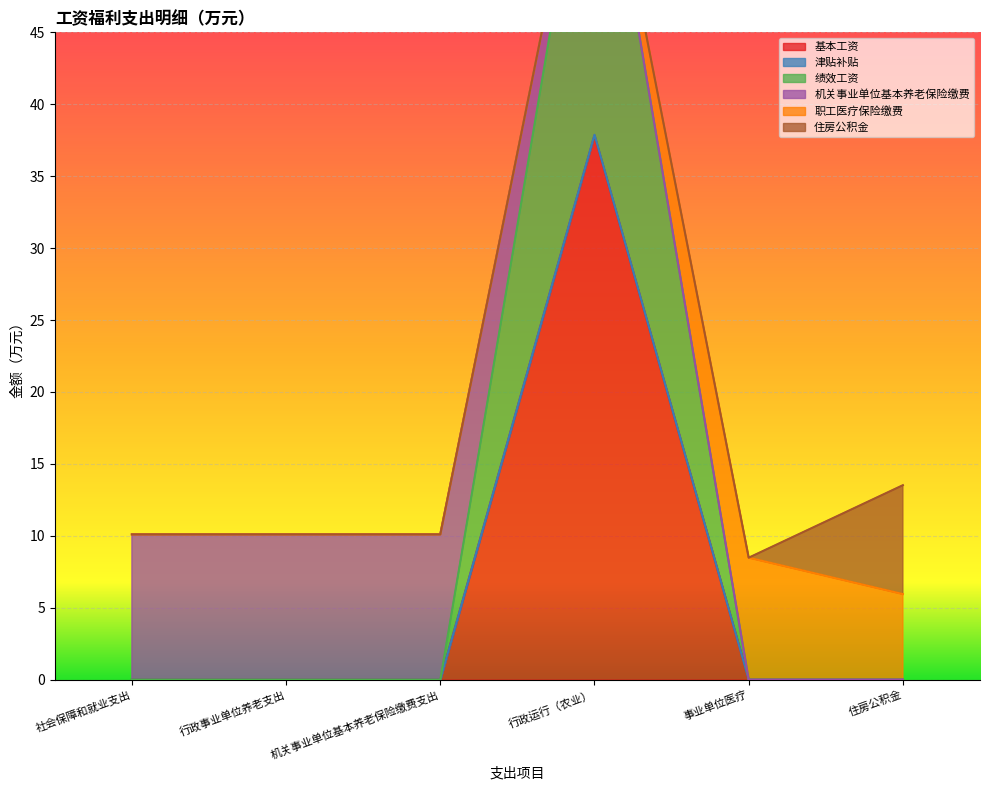

At which category is the sum across all series the highest?

行政运行（农业）